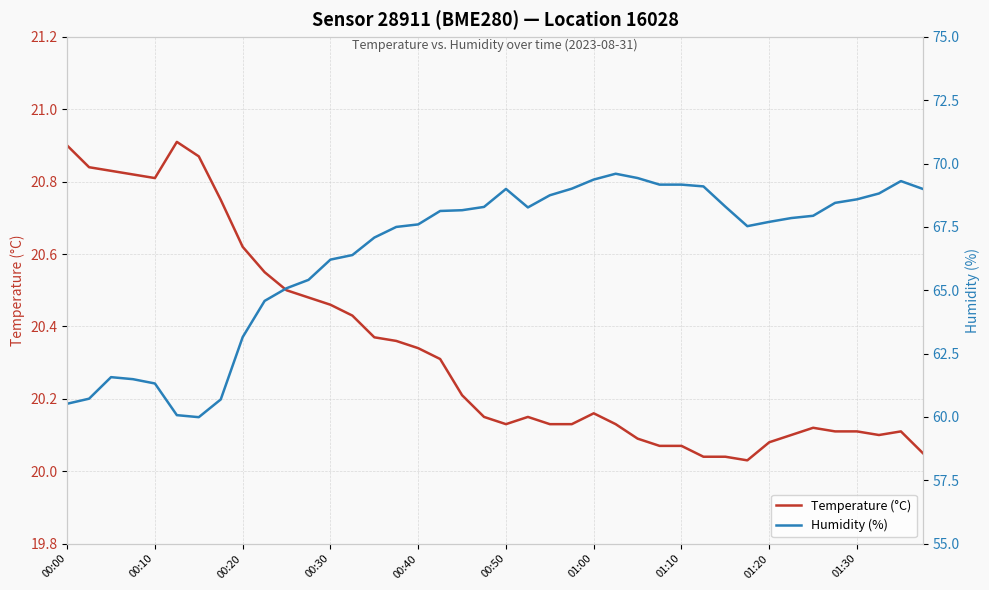

Between 01:00 and 26, which is larger?

01:00